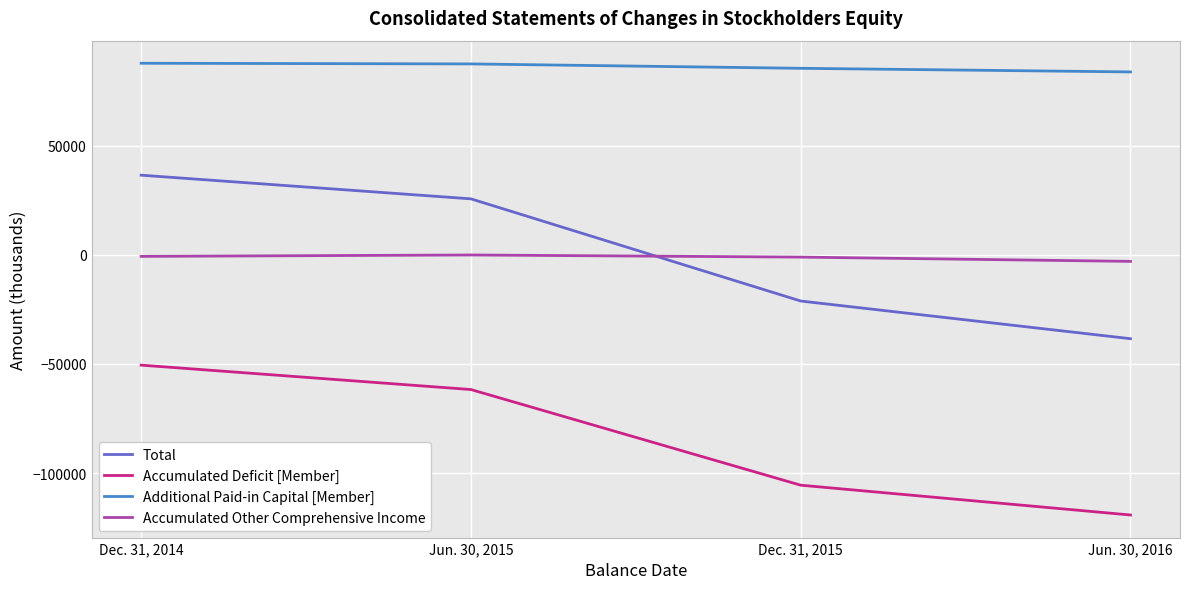

What is the sum of all Additional Paid-in Capital [Member] values?

344273